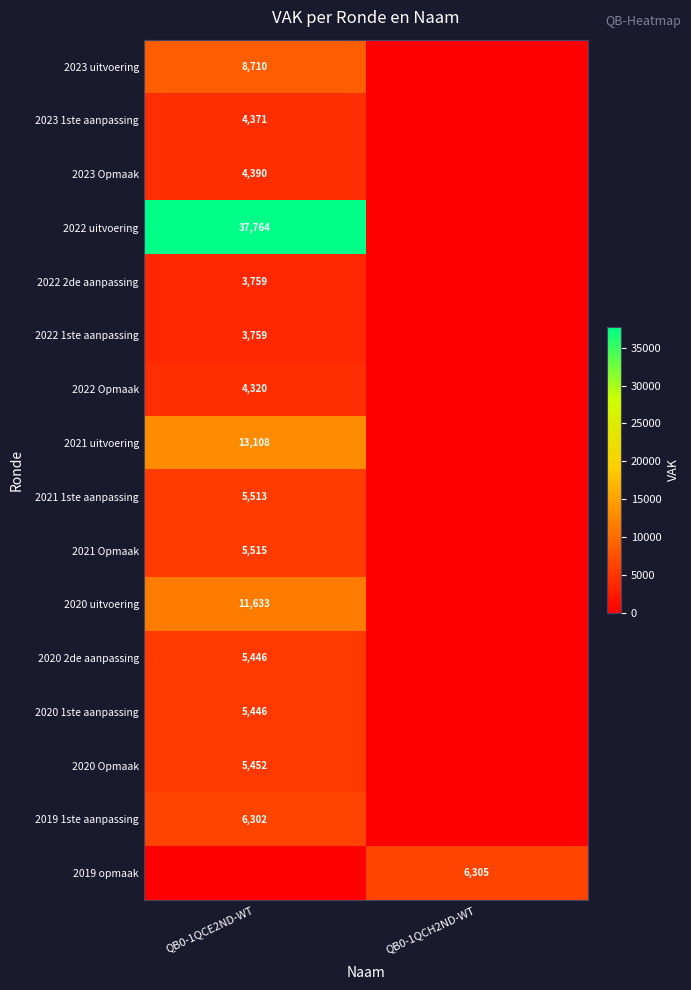

True or false: 2020 uitvoering has a value of 3632 at QB0-1QCE2ND-WT.

False